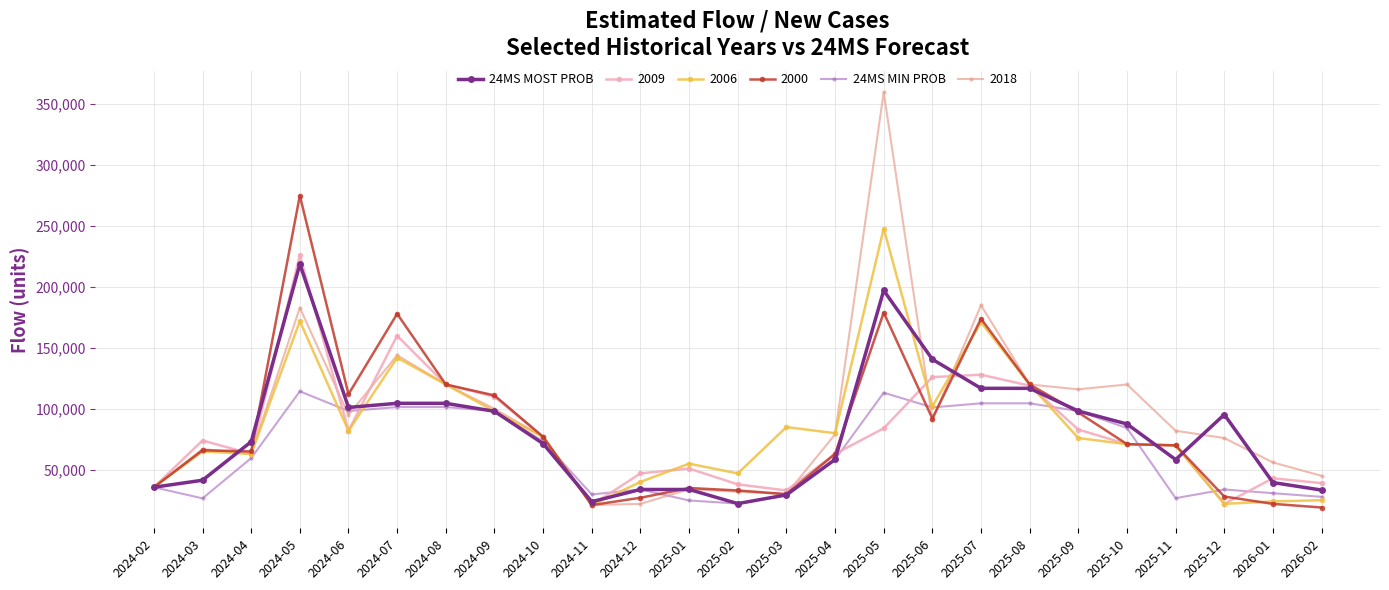

True or false: 24MS MIN PROB has a value of 98186.8 at 2024-09.

True